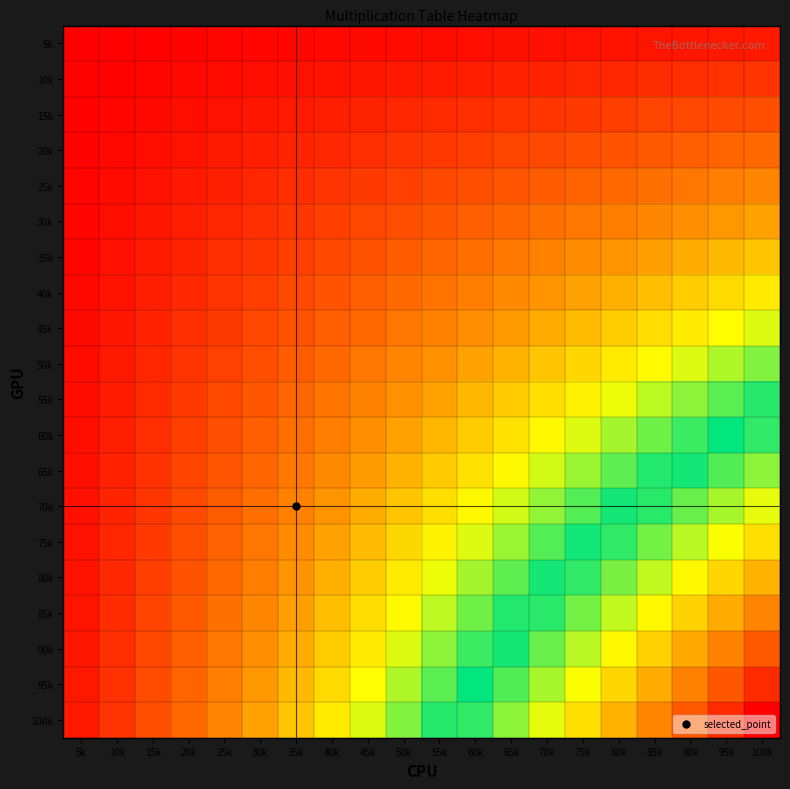

Reading left to right, what are all the values shown in this chart?

5k: 5k=1	10k=2	15k=3	20k=4	25k=5	30k=6	35k=7	40k=8	45k=9	50k=10	55k=11	60k=12	65k=13	70k=14	75k=15	80k=16	85k=17	90k=18	95k=19	100k=20
10k: 5k=2	10k=4	15k=6	20k=8	25k=10	30k=12	35k=14	40k=16	45k=18	50k=20	55k=22	60k=24	65k=26	70k=28	75k=30	80k=32	85k=34	90k=36	95k=38	100k=40
15k: 5k=3	10k=6	15k=9	20k=12	25k=15	30k=18	35k=21	40k=24	45k=27	50k=30	55k=33	60k=36	65k=39	70k=42	75k=45	80k=48	85k=51	90k=54	95k=57	100k=60
20k: 5k=4	10k=8	15k=12	20k=16	25k=20	30k=24	35k=28	40k=32	45k=36	50k=40	55k=44	60k=48	65k=52	70k=56	75k=60	80k=64	85k=68	90k=72	95k=76	100k=80
25k: 5k=5	10k=10	15k=15	20k=20	25k=25	30k=30	35k=35	40k=40	45k=45	50k=50	55k=55	60k=60	65k=65	70k=70	75k=75	80k=80	85k=85	90k=90	95k=95	100k=100
30k: 5k=6	10k=12	15k=18	20k=24	25k=30	30k=36	35k=42	40k=48	45k=54	50k=60	55k=66	60k=72	65k=78	70k=84	75k=90	80k=96	85k=102	90k=108	95k=114	100k=120
35k: 5k=7	10k=14	15k=21	20k=28	25k=35	30k=42	35k=49	40k=56	45k=63	50k=70	55k=77	60k=84	65k=91	70k=98	75k=105	80k=112	85k=119	90k=126	95k=133	100k=140
40k: 5k=8	10k=16	15k=24	20k=32	25k=40	30k=48	35k=56	40k=64	45k=72	50k=80	55k=88	60k=96	65k=104	70k=112	75k=120	80k=128	85k=136	90k=144	95k=152	100k=160
45k: 5k=9	10k=18	15k=27	20k=36	25k=45	30k=54	35k=63	40k=72	45k=81	50k=90	55k=99	60k=108	65k=117	70k=126	75k=135	80k=144	85k=153	90k=162	95k=171	100k=180
50k: 5k=10	10k=20	15k=30	20k=40	25k=50	30k=60	35k=70	40k=80	45k=90	50k=100	55k=110	60k=120	65k=130	70k=140	75k=150	80k=160	85k=170	90k=180	95k=190	100k=200
55k: 5k=11	10k=22	15k=33	20k=44	25k=55	30k=66	35k=77	40k=88	45k=99	50k=110	55k=121	60k=132	65k=143	70k=154	75k=165	80k=176	85k=187	90k=198	95k=209	100k=220
60k: 5k=12	10k=24	15k=36	20k=48	25k=60	30k=72	35k=84	40k=96	45k=108	50k=120	55k=132	60k=144	65k=156	70k=168	75k=180	80k=192	85k=204	90k=216	95k=228	100k=240
65k: 5k=13	10k=26	15k=39	20k=52	25k=65	30k=78	35k=91	40k=104	45k=117	50k=130	55k=143	60k=156	65k=169	70k=182	75k=195	80k=208	85k=221	90k=234	95k=247	100k=260
70k: 5k=14	10k=28	15k=42	20k=56	25k=70	30k=84	35k=98	40k=112	45k=126	50k=140	55k=154	60k=168	65k=182	70k=196	75k=210	80k=224	85k=238	90k=252	95k=266	100k=280
75k: 5k=15	10k=30	15k=45	20k=60	25k=75	30k=90	35k=105	40k=120	45k=135	50k=150	55k=165	60k=180	65k=195	70k=210	75k=225	80k=240	85k=255	90k=270	95k=285	100k=300
80k: 5k=16	10k=32	15k=48	20k=64	25k=80	30k=96	35k=112	40k=128	45k=144	50k=160	55k=176	60k=192	65k=208	70k=224	75k=240	80k=256	85k=272	90k=288	95k=304	100k=320
85k: 5k=17	10k=34	15k=51	20k=68	25k=85	30k=102	35k=119	40k=136	45k=153	50k=170	55k=187	60k=204	65k=221	70k=238	75k=255	80k=272	85k=289	90k=306	95k=323	100k=340
90k: 5k=18	10k=36	15k=54	20k=72	25k=90	30k=108	35k=126	40k=144	45k=162	50k=180	55k=198	60k=216	65k=234	70k=252	75k=270	80k=288	85k=306	90k=324	95k=342	100k=360
95k: 5k=19	10k=38	15k=57	20k=76	25k=95	30k=114	35k=133	40k=152	45k=171	50k=190	55k=209	60k=228	65k=247	70k=266	75k=285	80k=304	85k=323	90k=342	95k=361	100k=380
100k: 5k=20	10k=40	15k=60	20k=80	25k=100	30k=120	35k=140	40k=160	45k=180	50k=200	55k=220	60k=240	65k=260	70k=280	75k=300	80k=320	85k=340	90k=360	95k=380	100k=400